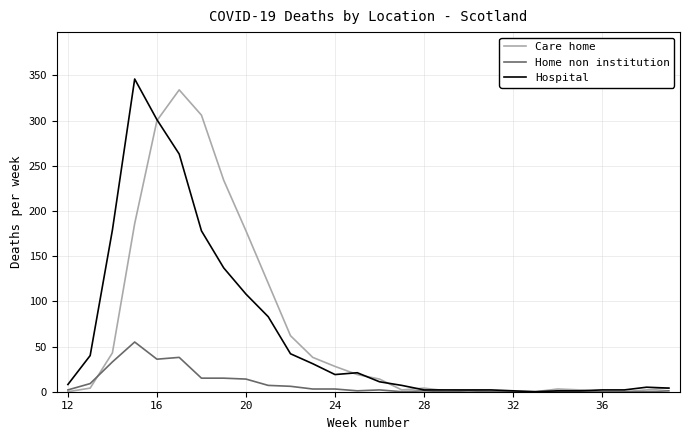

What is the maximum value shown in the chart?

346